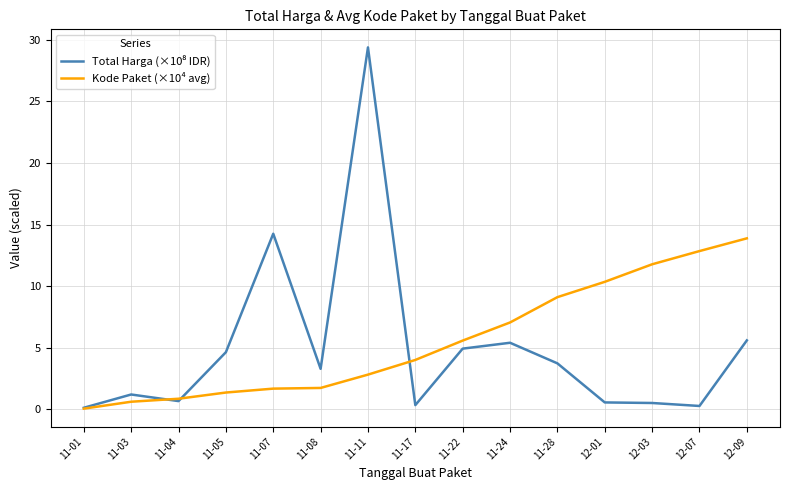

Count the number of data series in this chart.

2